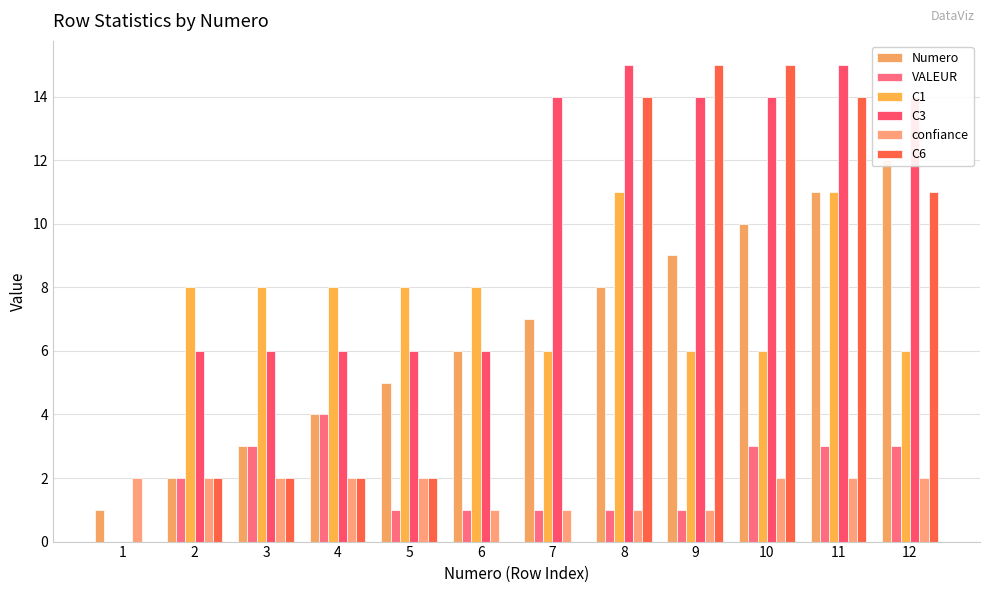

Which series has the widest spread of values?

C3